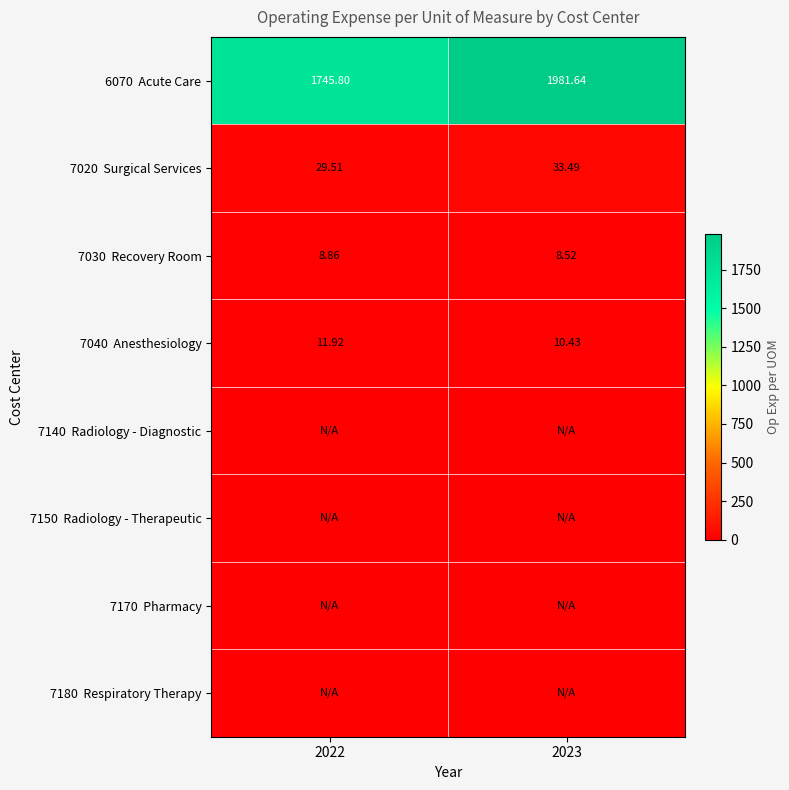

How many data points does each series have?

2